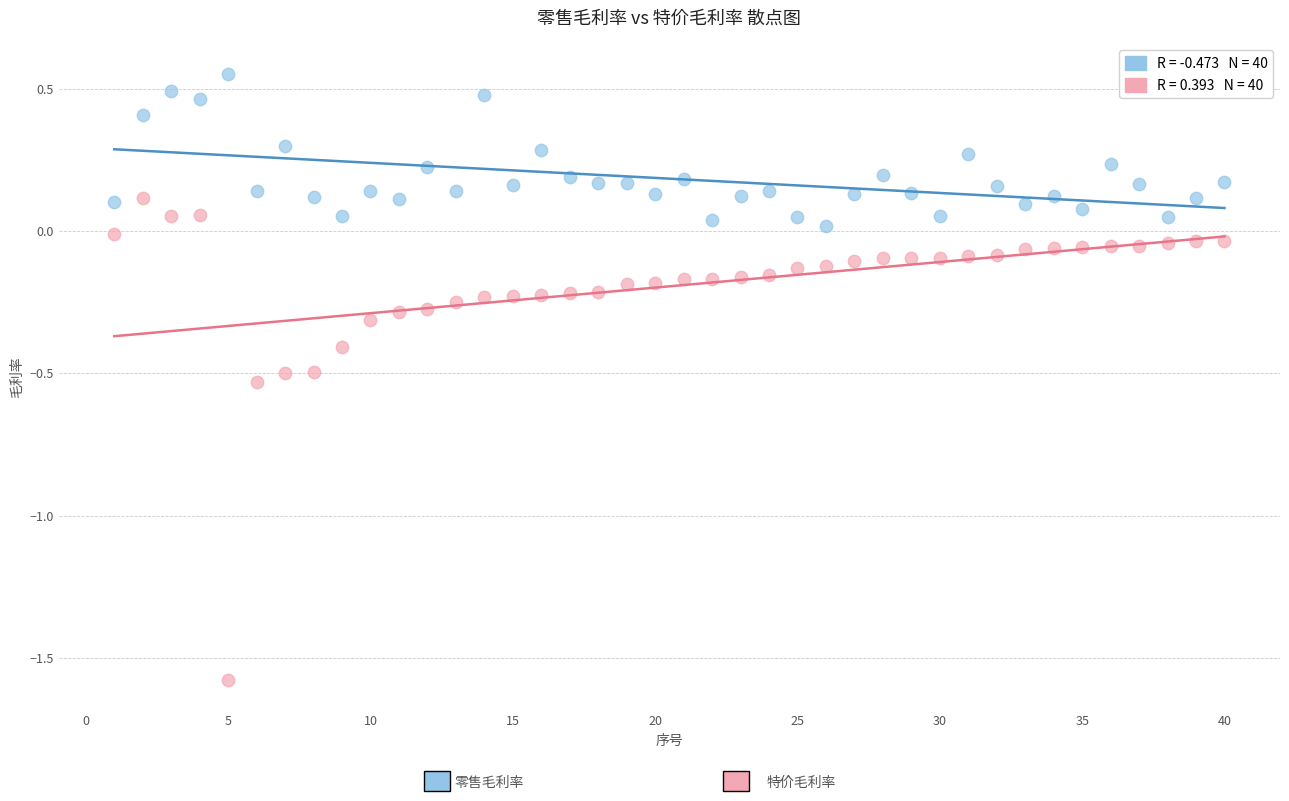

Across all data points, what is the range of X values (max minus min)?

39.0